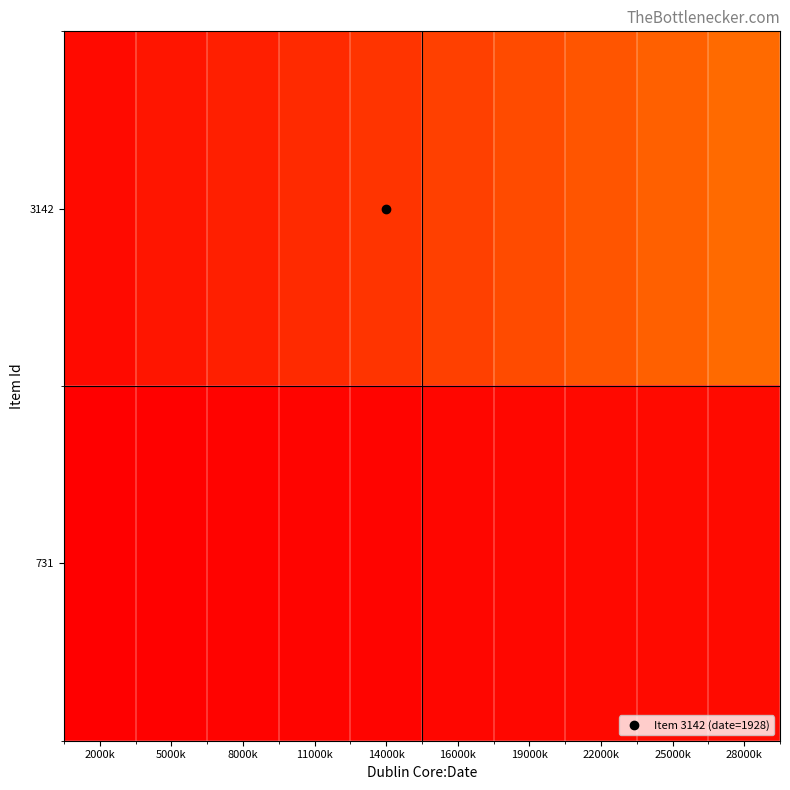

Rank the series by their maximum value, from lowest to highest.

731, 3142